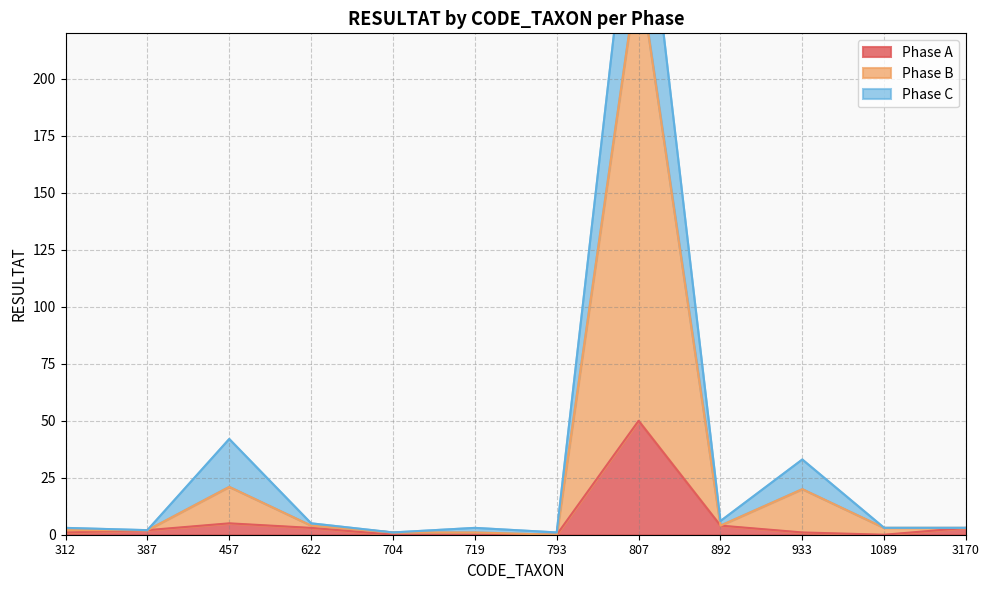

True or false: Phase B and Phase A intersect in this chart.

False